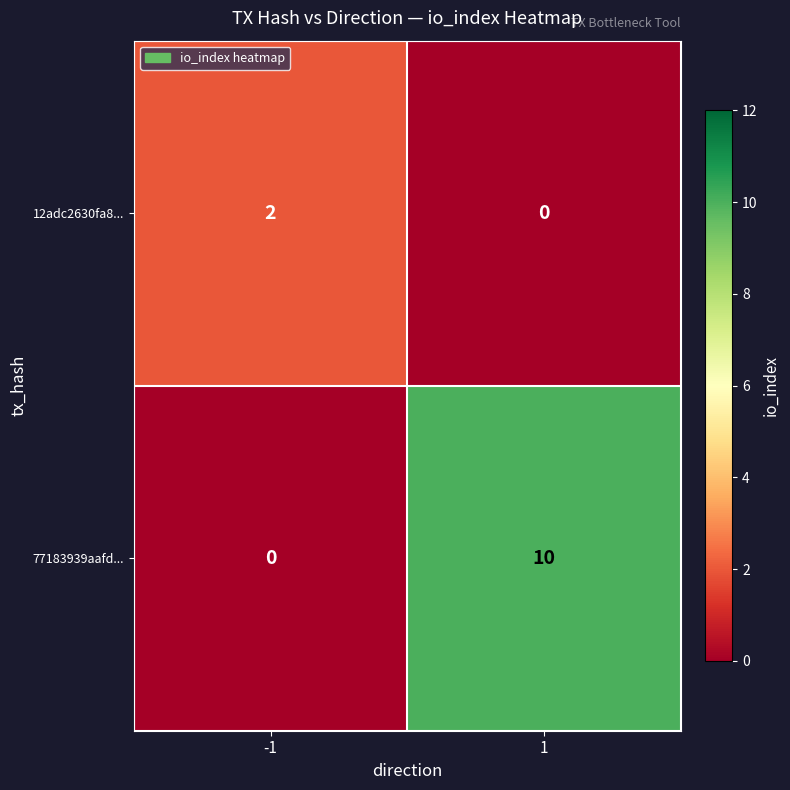

Which series has the largest range (max minus min)?

77183939aafd...